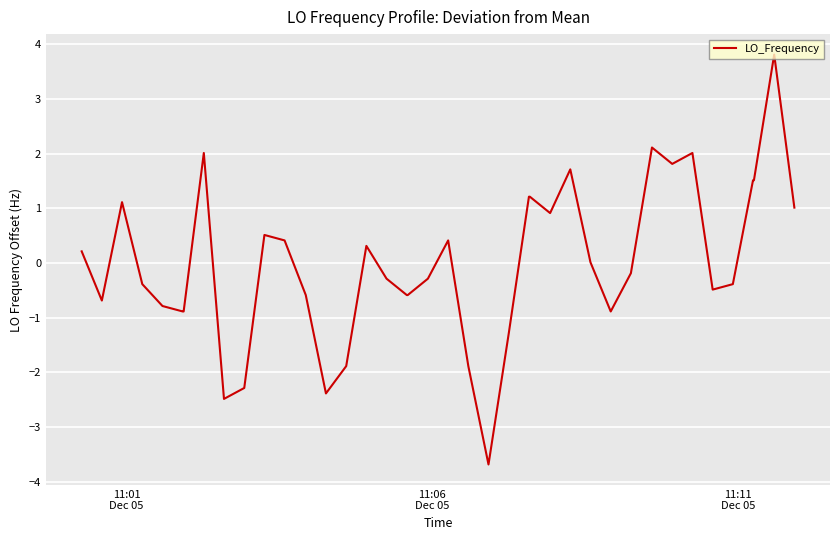

What is the minimum value shown in the chart?

-3.7